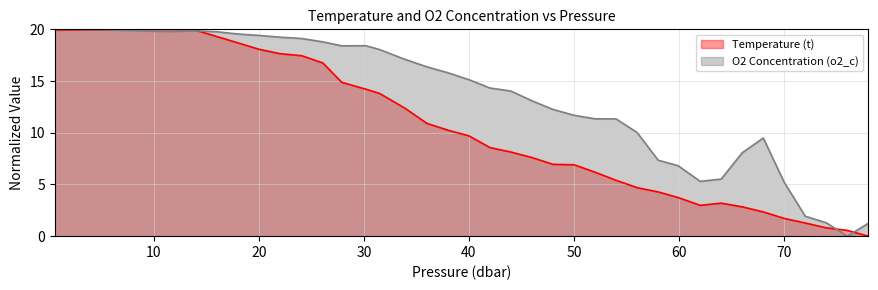

What is the approximate value of O2 Concentration (o2_c) at 33.9?

17.1